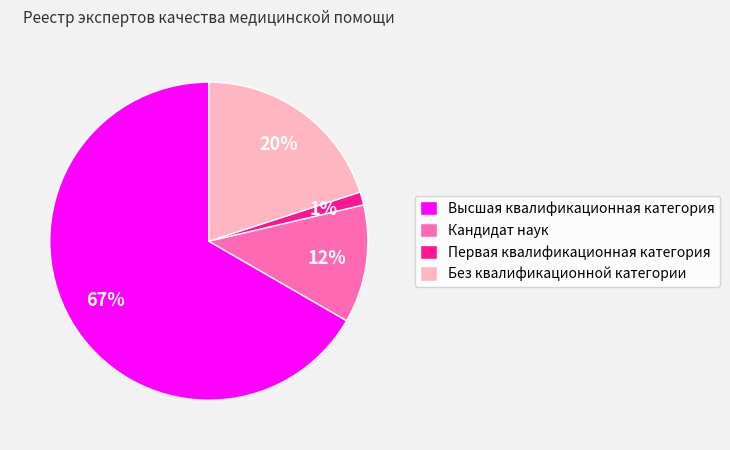

Rank the categories by value from highest to lowest.

Высшая квалификационная категория, Без квалификационной категории, Кандидат наук, Первая квалификационная категория